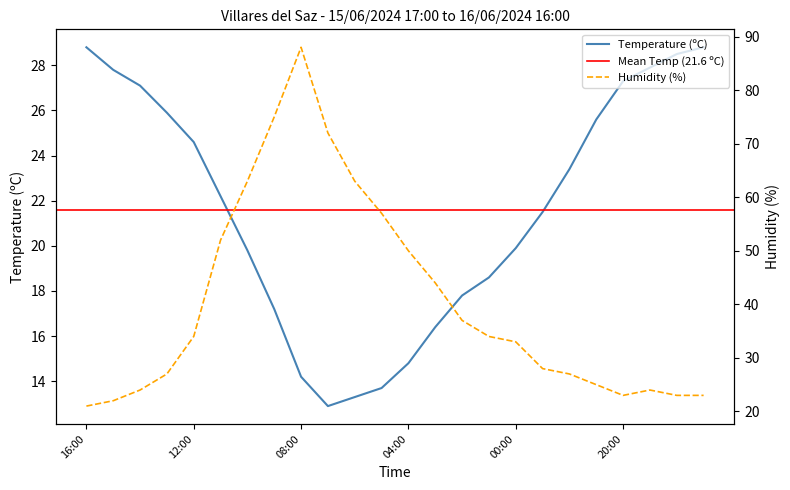

What is the difference between the maximum and minimum values in the Temperature (ºC) series?

15.9